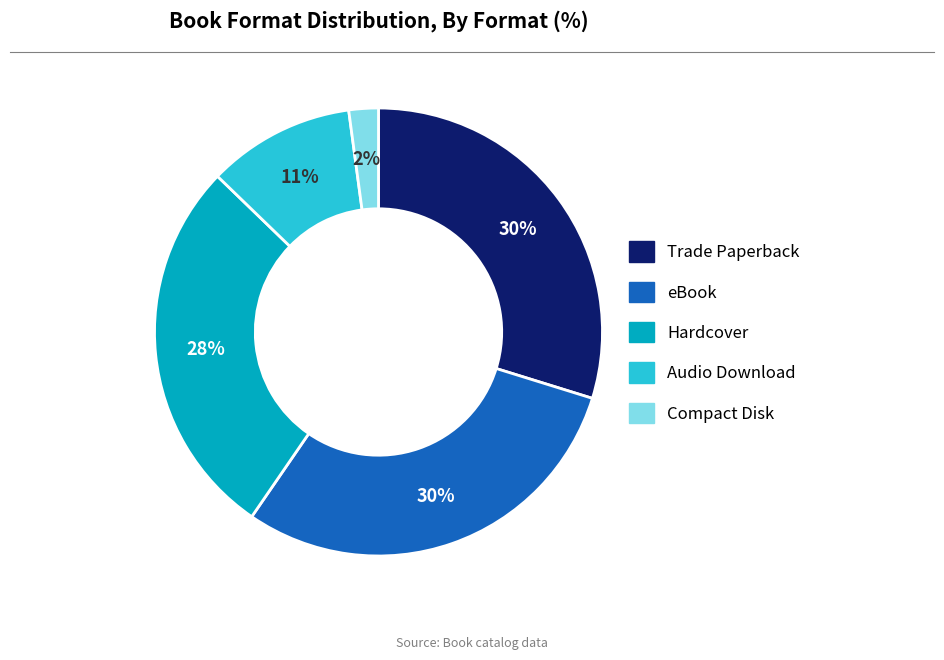

Count the number of slices in the pie.

5